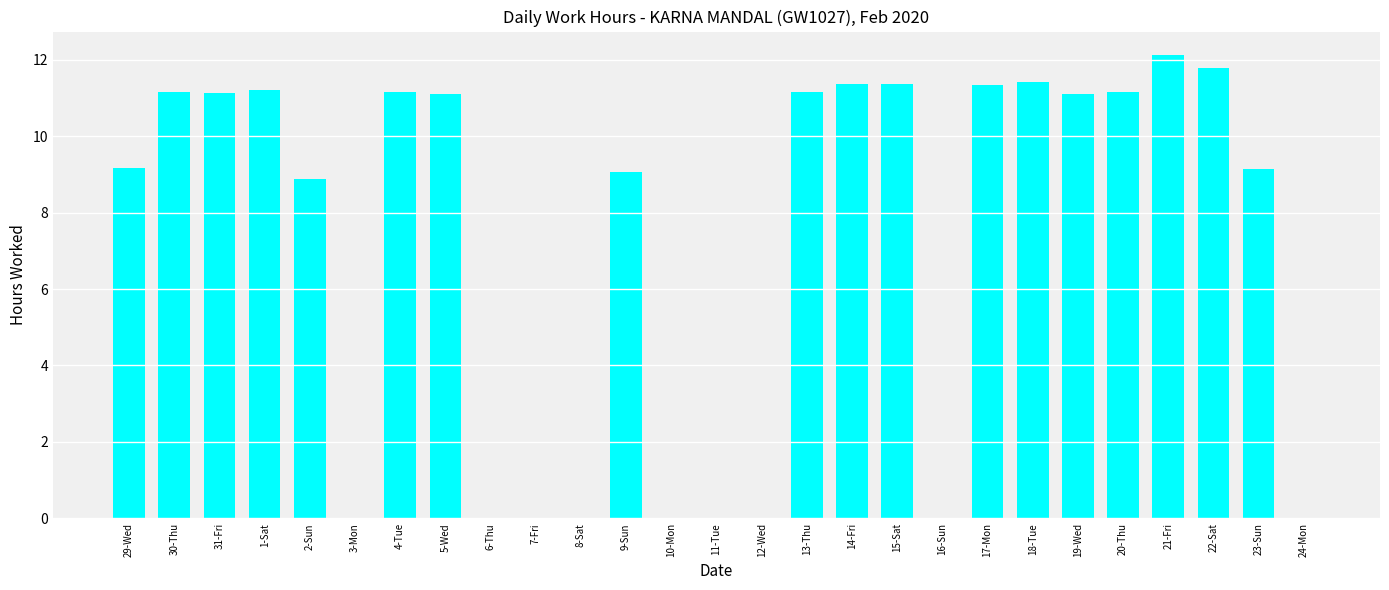

Which label corresponds to the largest value in the chart?

21-Fri